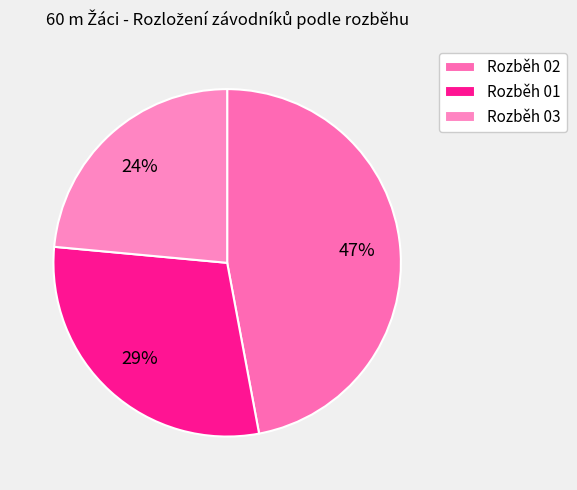

To the nearest percent, what is the average slice percentage?

33%